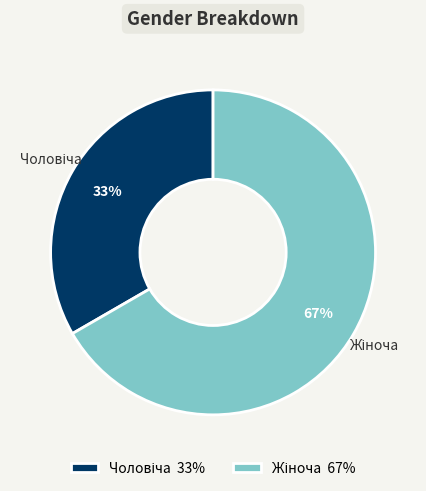

To the nearest percent, what is the average slice percentage?

50%